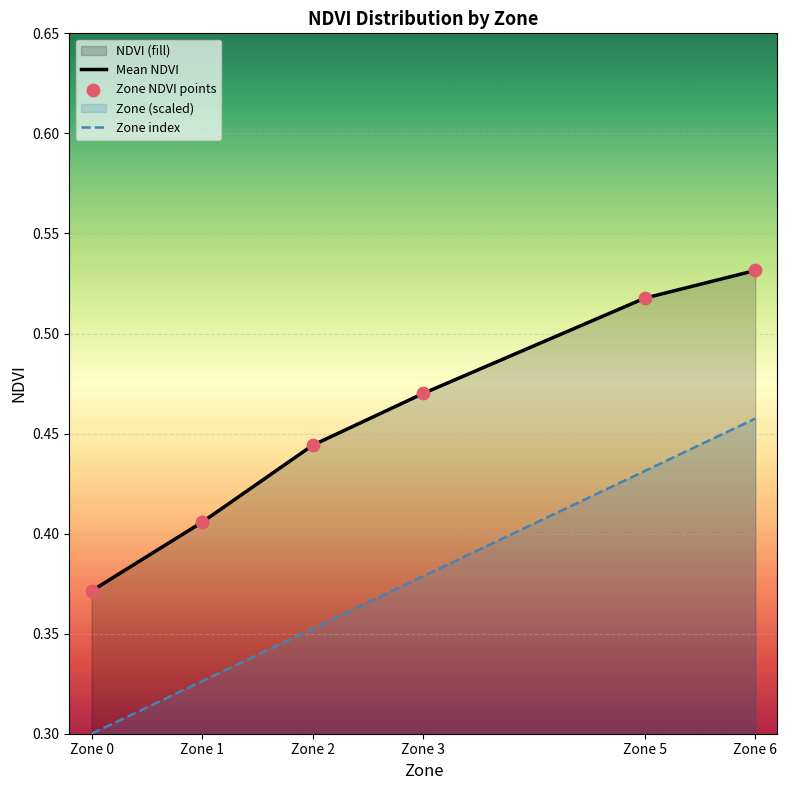

Which series reaches the minimum Y coordinate?

Zone index